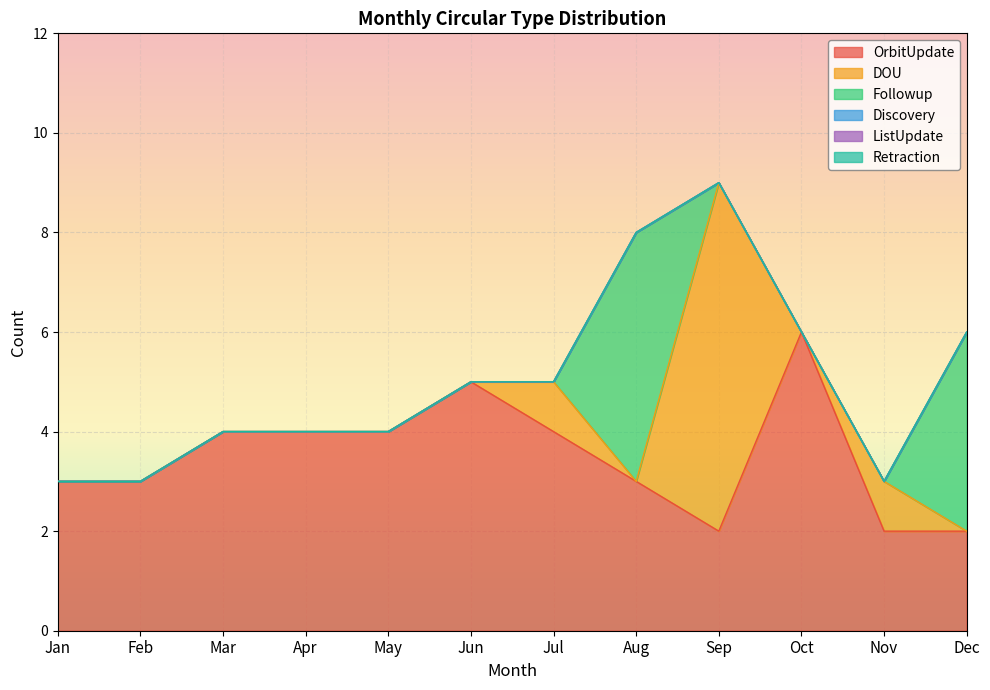

What is the difference between the maximum and second lowest values in the OrbitUpdate series?

4